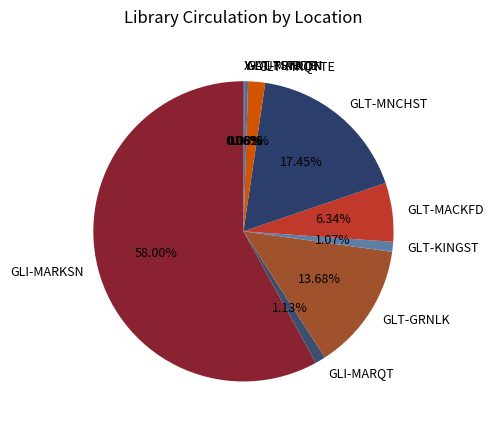

What is the ratio of the value at GLI-MARQT to the value at GLT-KINGST?

1.1